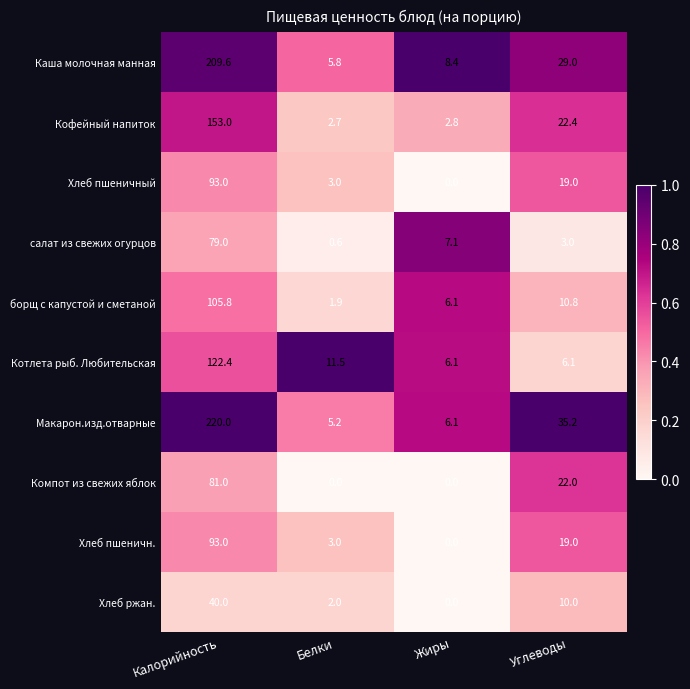

Read the Компот из свежих яблок value at Калорийность.

81.0